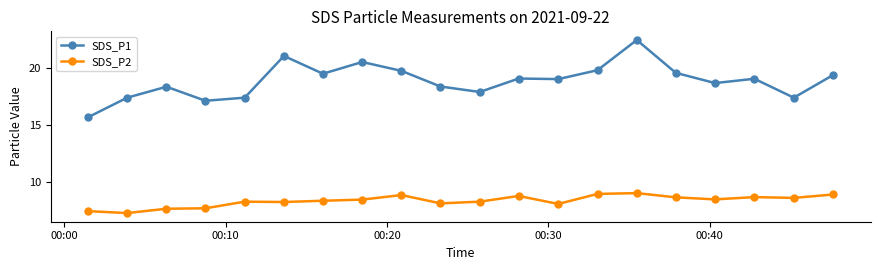

List the series in order of their peak value, lowest first.

SDS_P2, SDS_P1